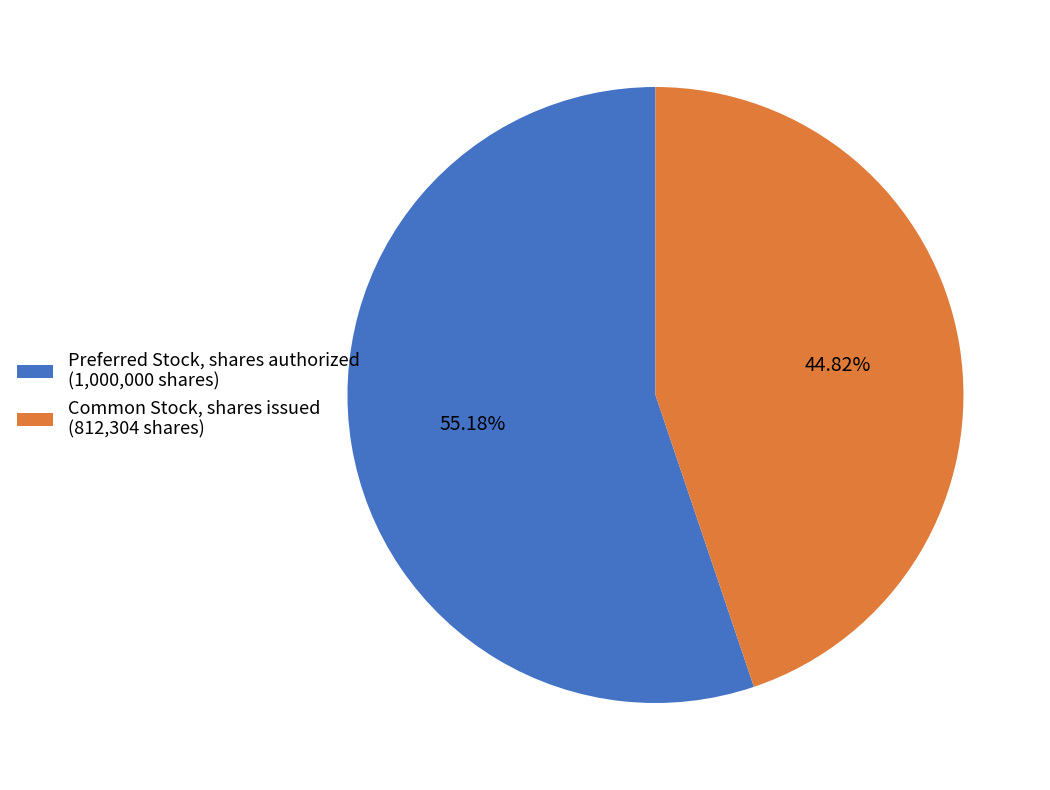

Between Preferred Stock, shares authorized and Common Stock, shares issued, which is larger?

Preferred Stock, shares authorized